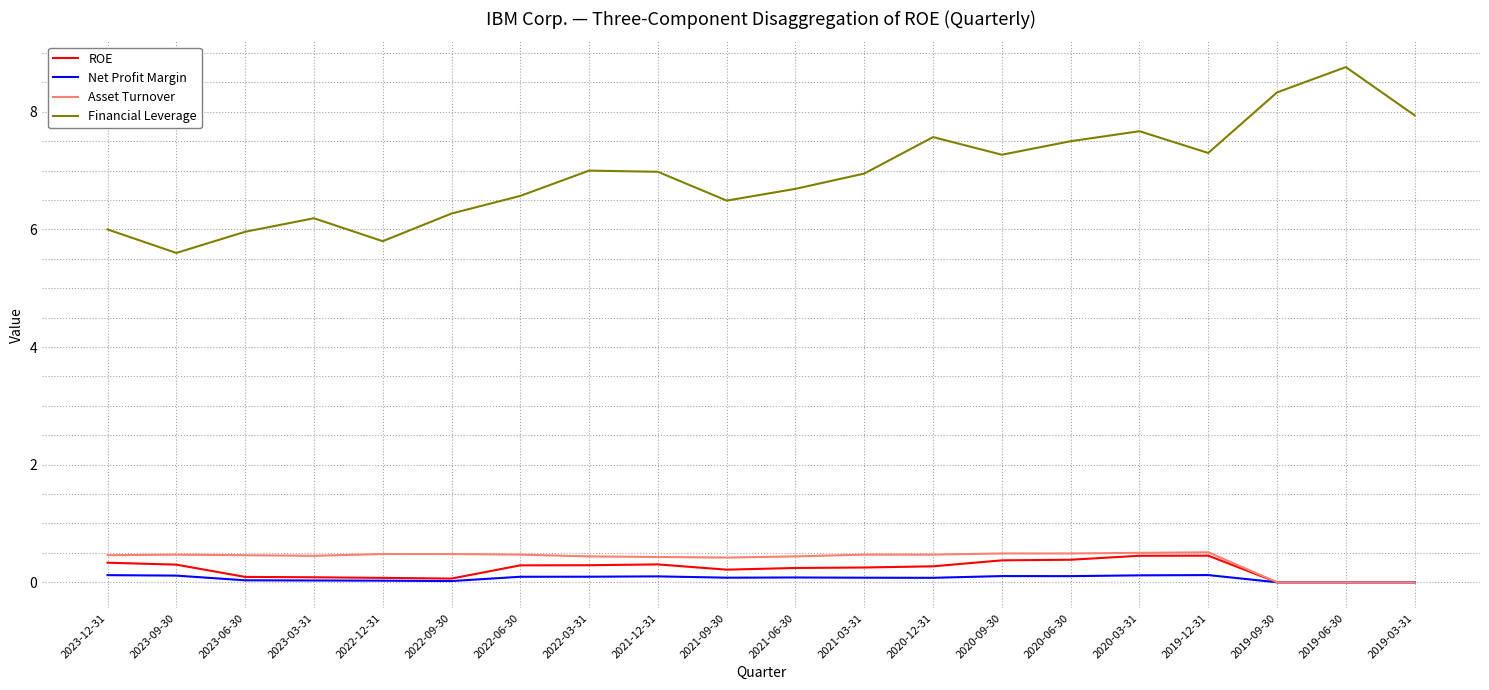

Which series has the widest spread of values?

Financial Leverage